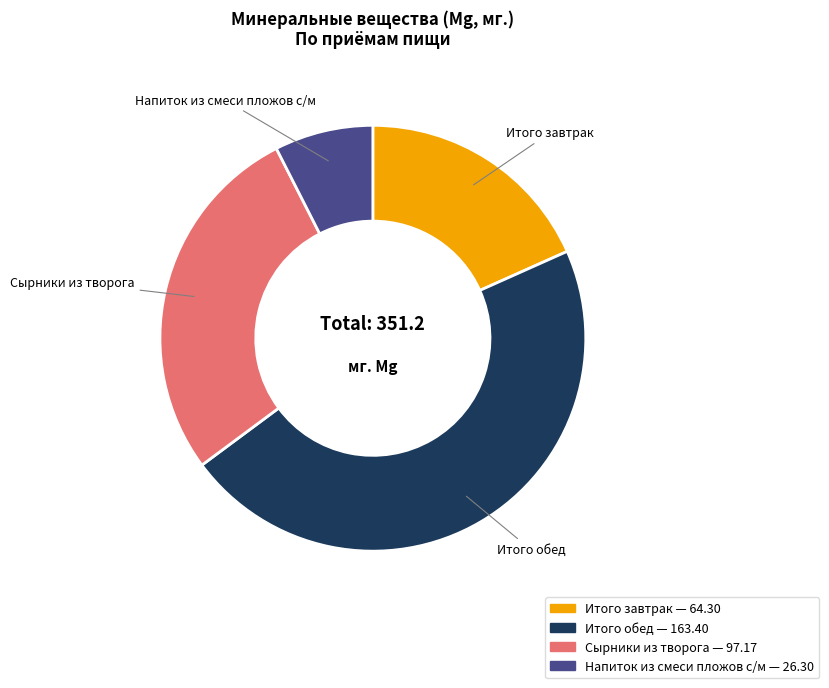

Rank the categories by value from lowest to highest.

Напиток из смеси пложов с/м, Итого завтрак, Сырники из творога, Итого обед